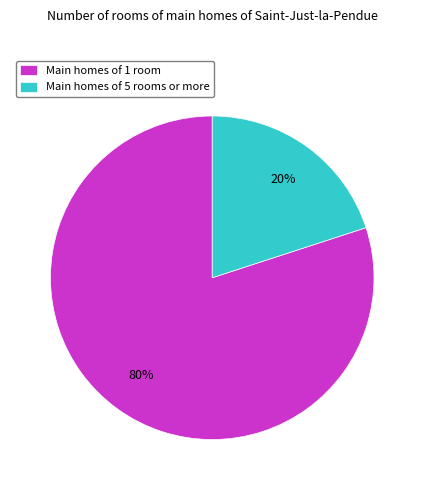

Is it true that Main homes of 1 room is 93% of the pie?

False